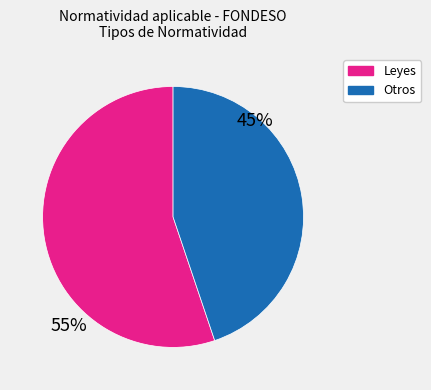

Does any single category account for the majority?

Yes